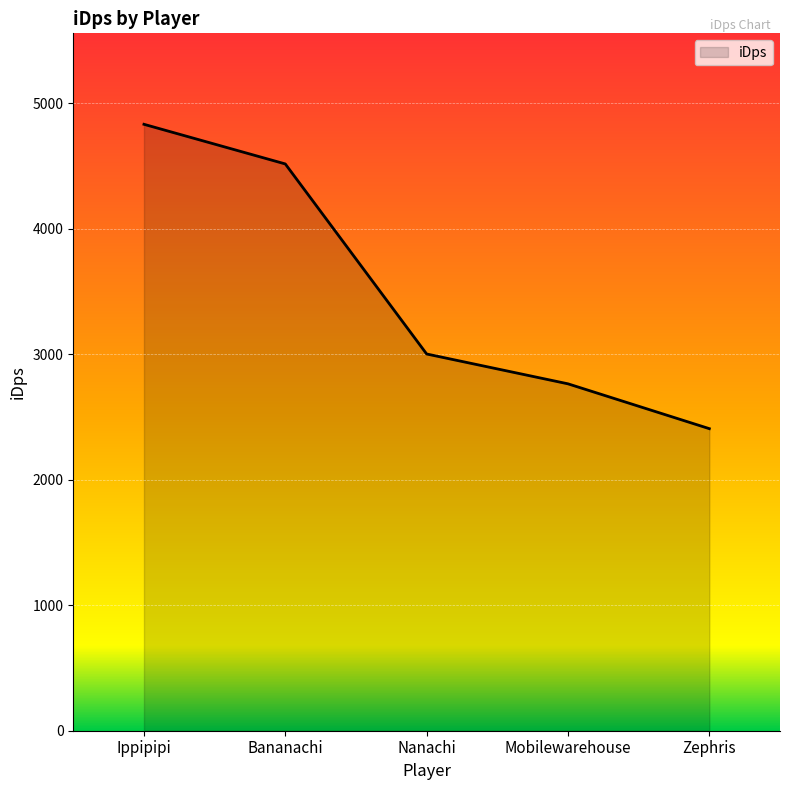

How many lines are shown in the chart?

1